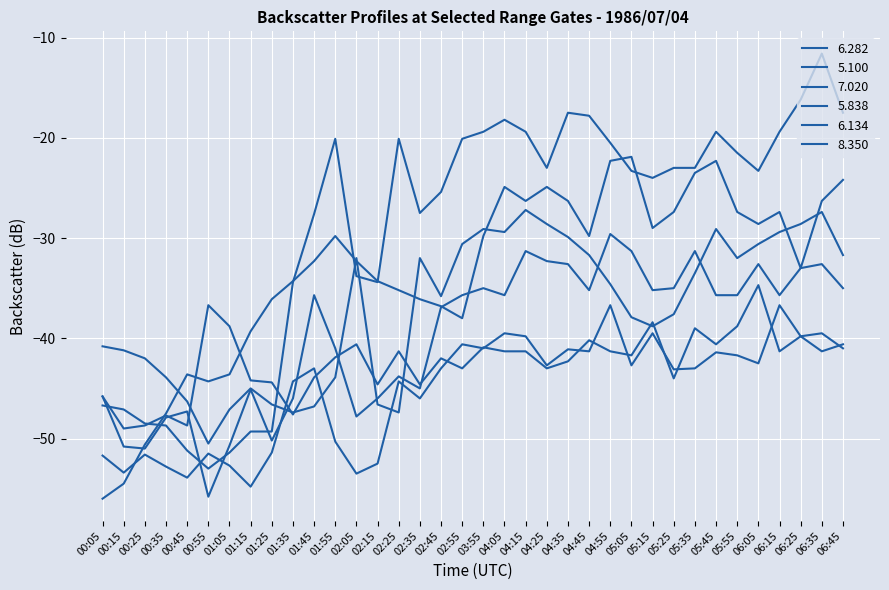

What is the spread (max minus min) of values at 02:25?

27.3